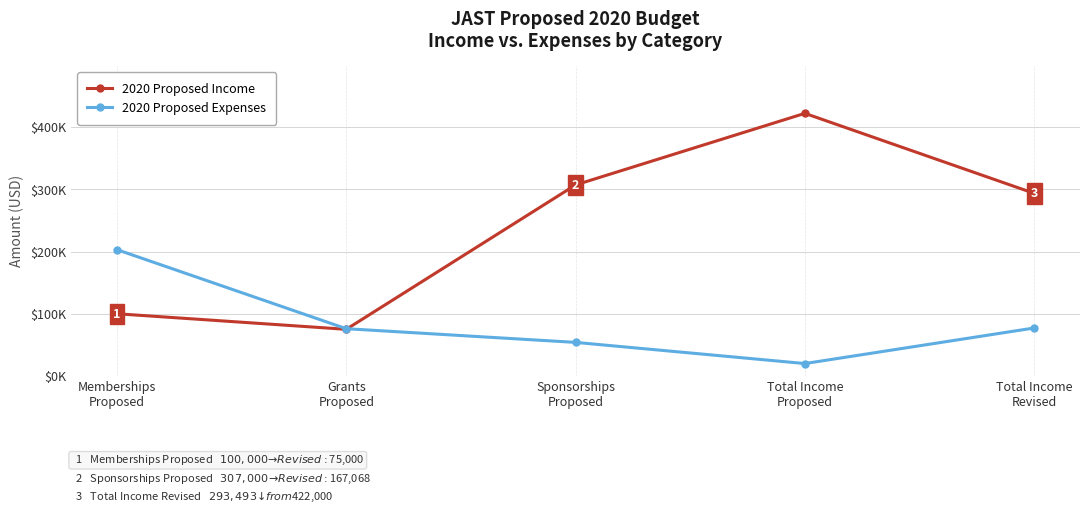

How many interior local valleys does the 2020 Proposed Income series have?

1